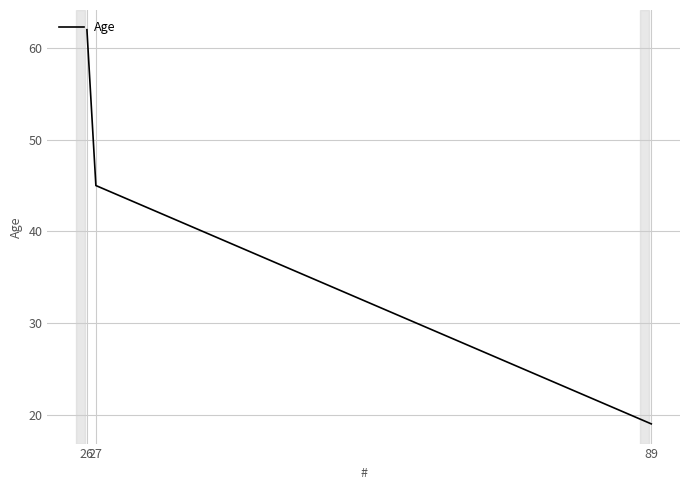

At which category does the chart reach its peak across all series?

26